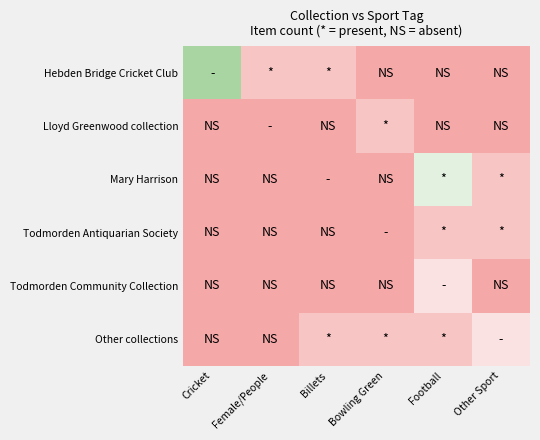

At how many categories does at least one series exceed 5?

1